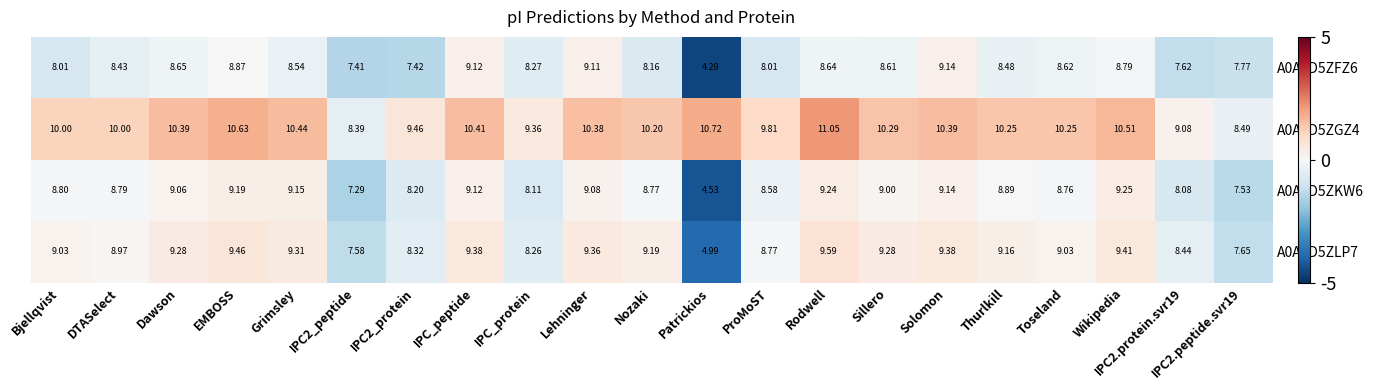

At which label does A0A4D5ZFZ6 first exceed 8?

Bjellqvist